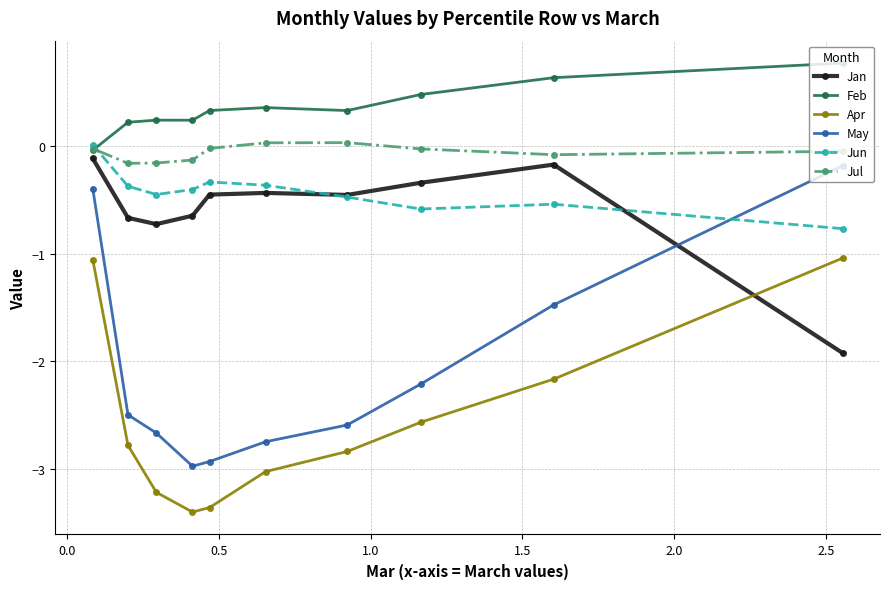

True or false: Feb and May cross at least once.

False